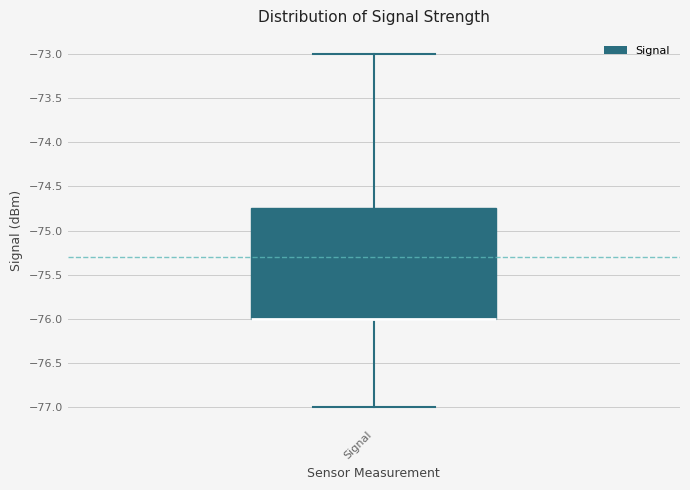

Transcribe this box plot: give where the median line is, the range the box spans, and where the two whiskers end, as read against the y-axis. The values are not printed on the chart, so give them approximately, as read against the axis.

median -76.00 (drawn on the box's lower edge), box -76.00 to -74.75, whiskers -77.00 to -73.00